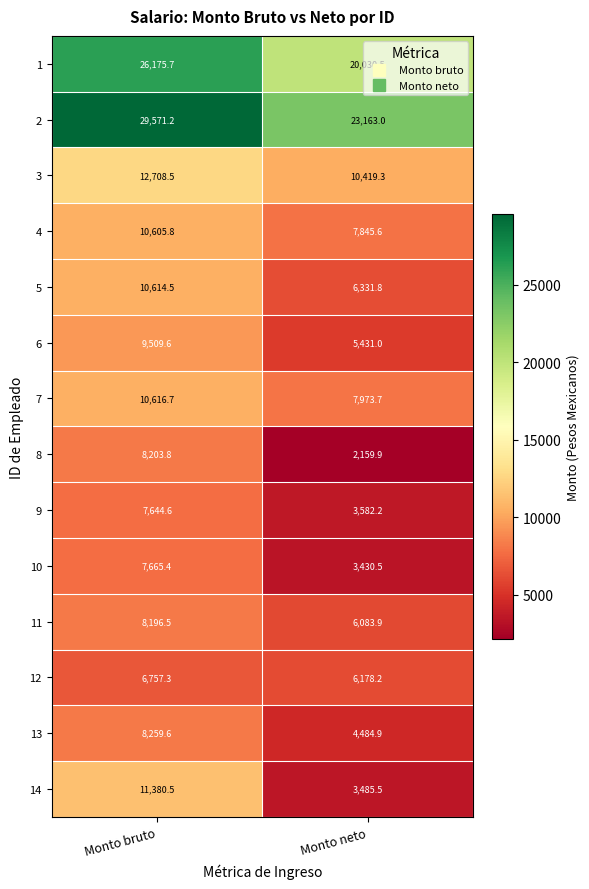

Which series has the largest range (max minus min)?

14